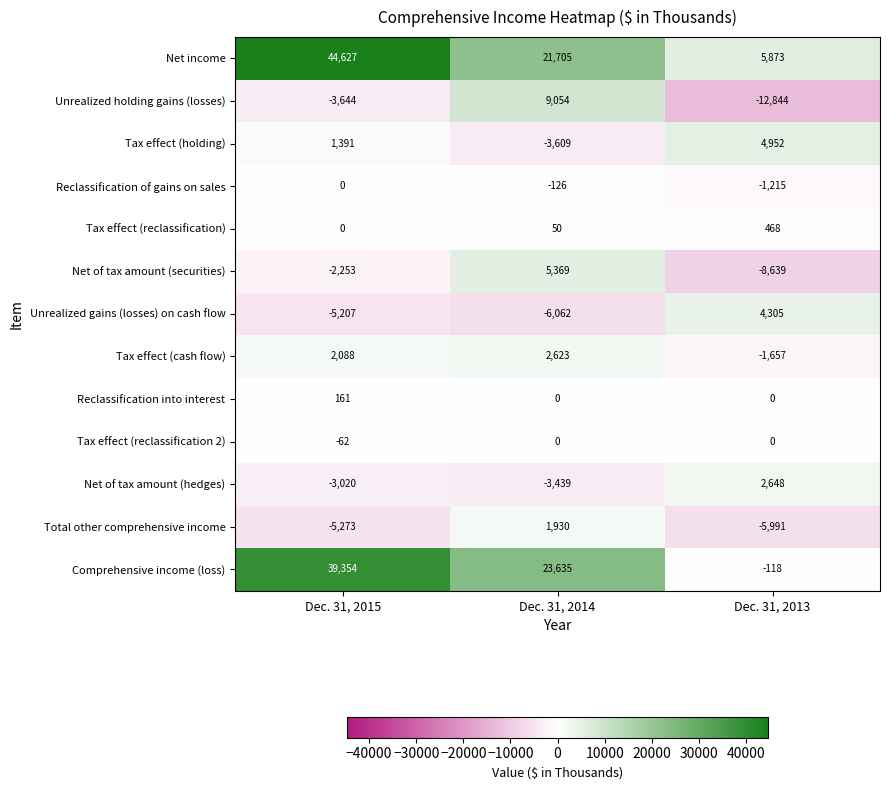

How many categories are shown in the chart?

3